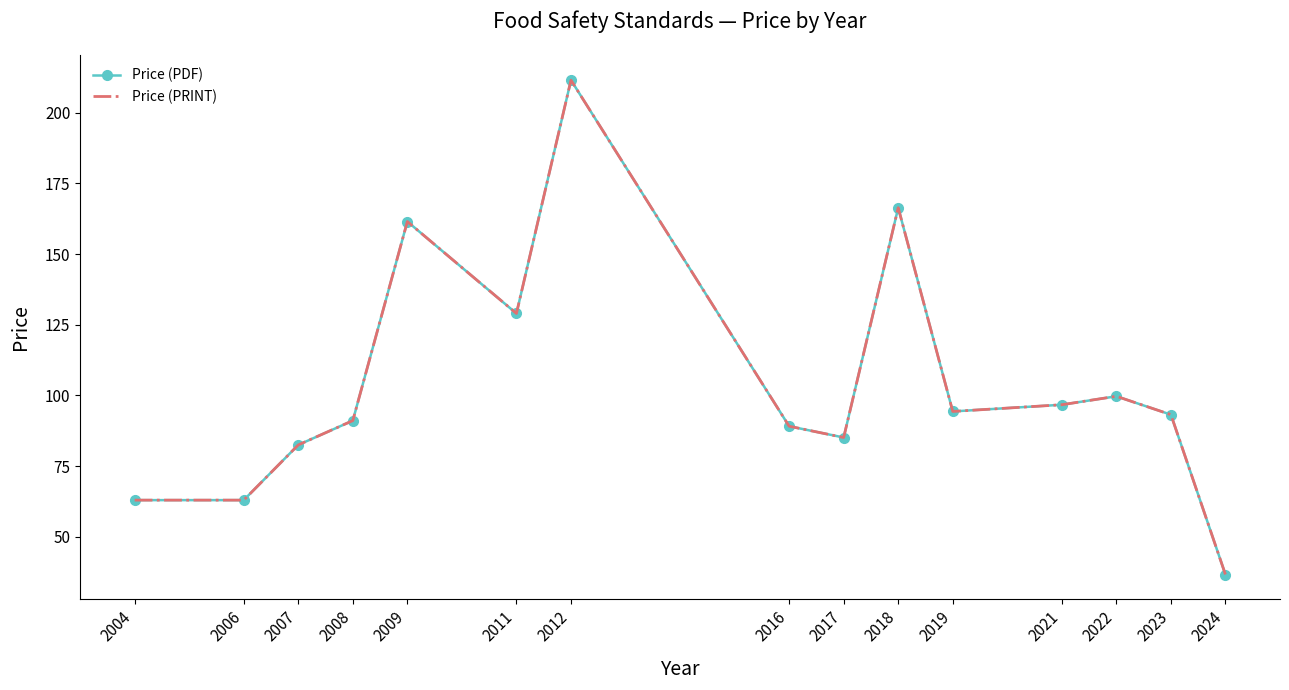

What is the difference between the maximum and second lowest values in the Price (PRINT) series?

148.5